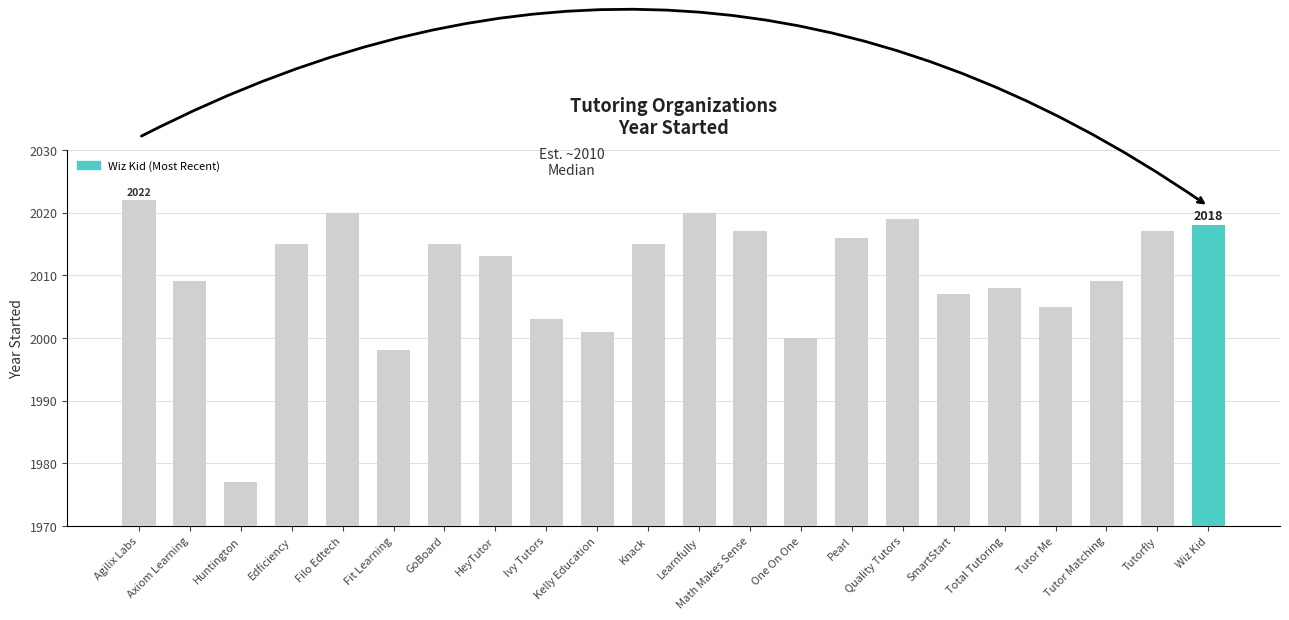

What is the average value?

2010